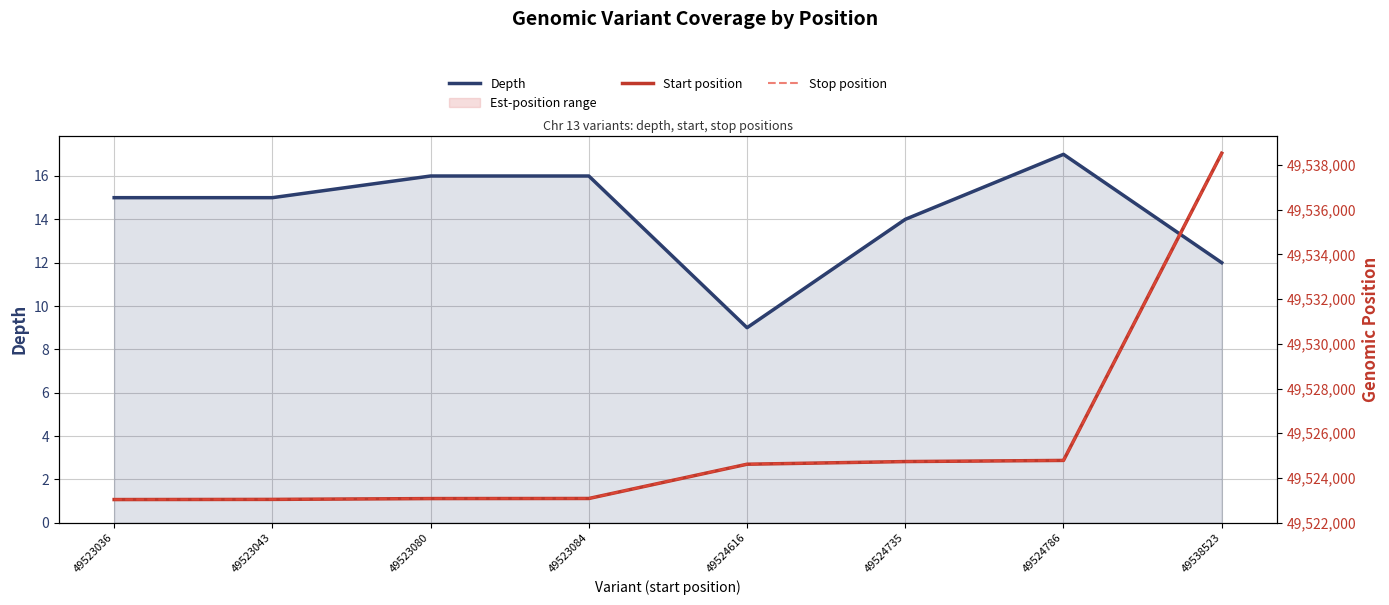

The value of Depth at 49523043 is 15. True or false?

True